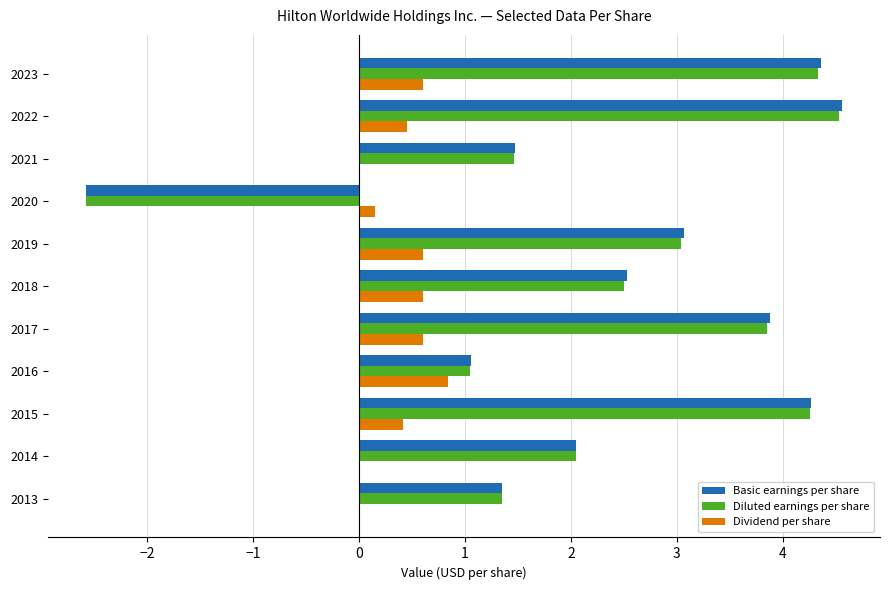

True or false: Basic earnings per share has a value of 3.4 at 2014.

False